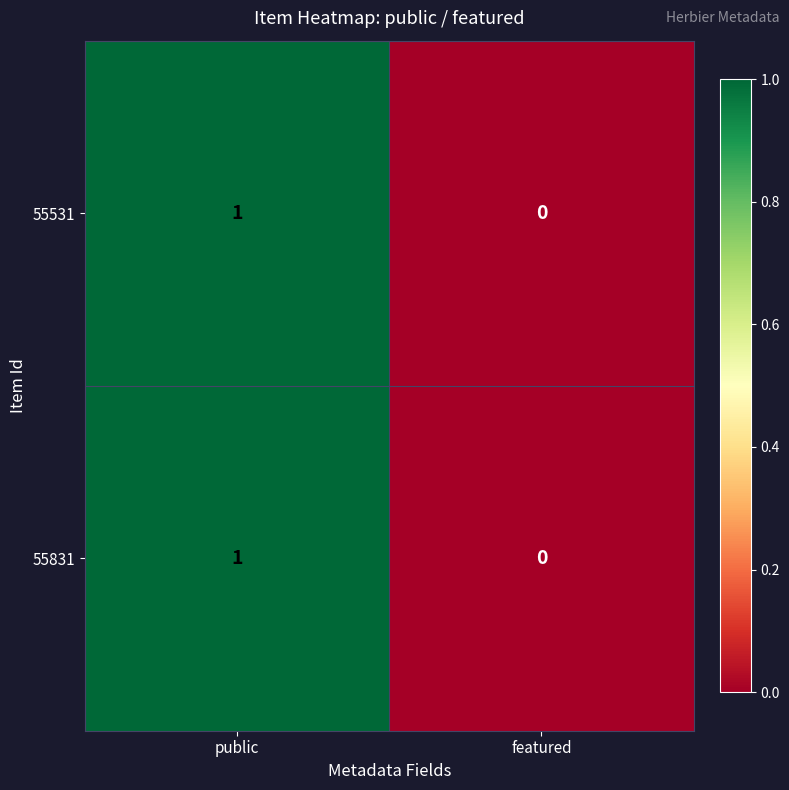

At which category is the sum across all series the highest?

public